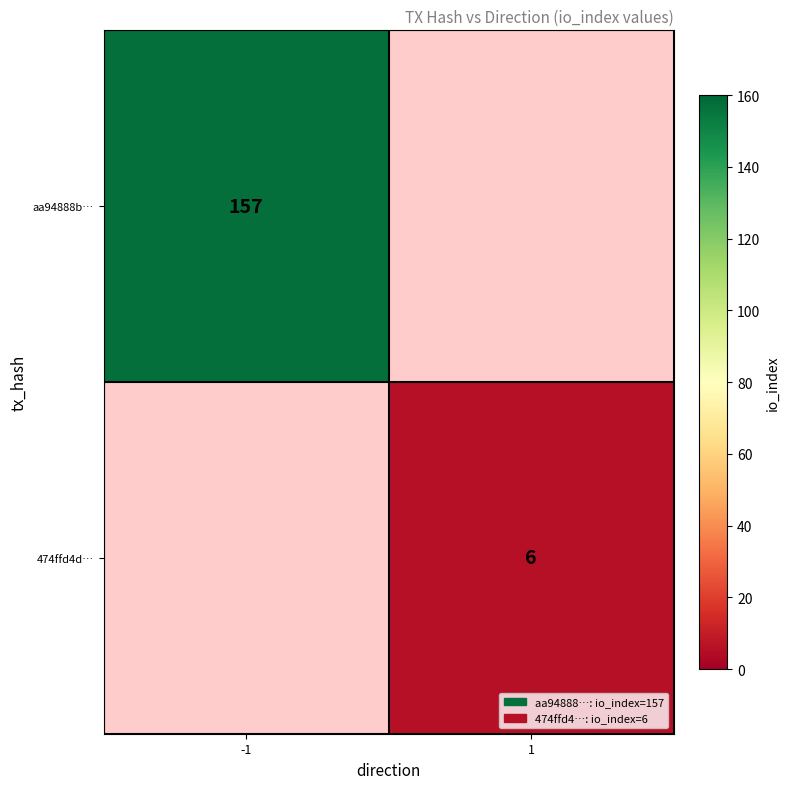

The aa94888b… series shows 157 at -1. True or false?

True